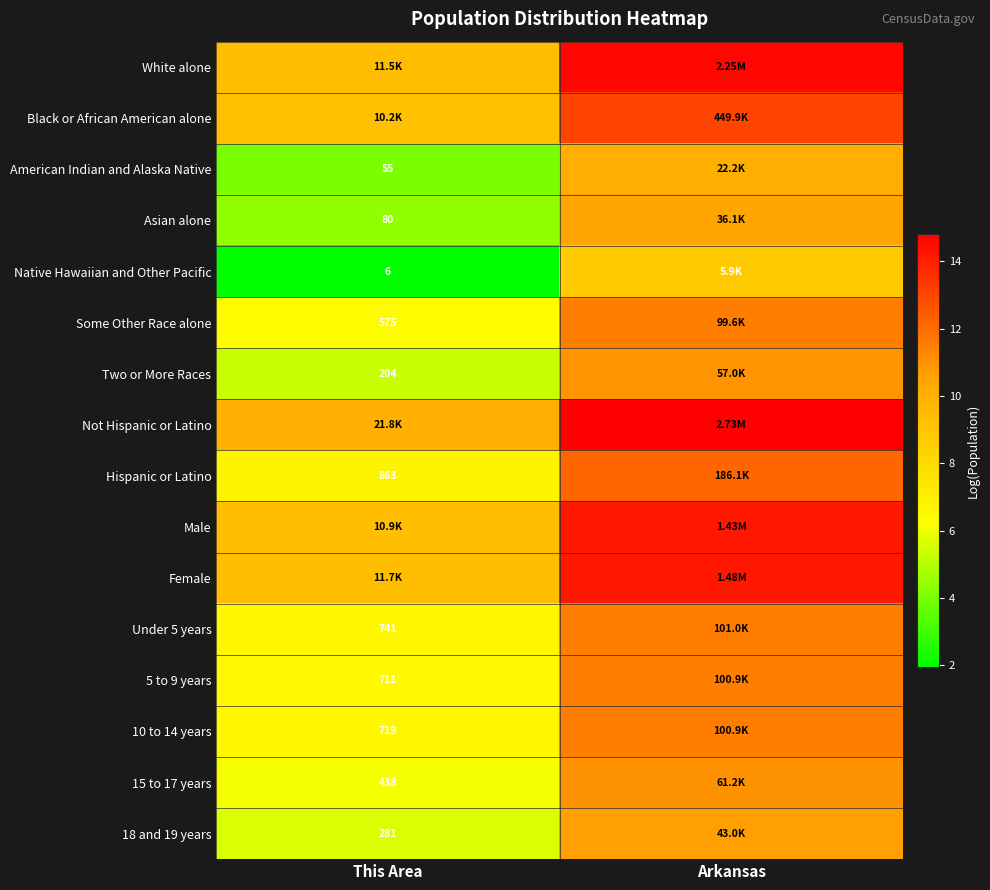

What is the lowest value of the Native Hawaiian and Other Pacific series?

1.9